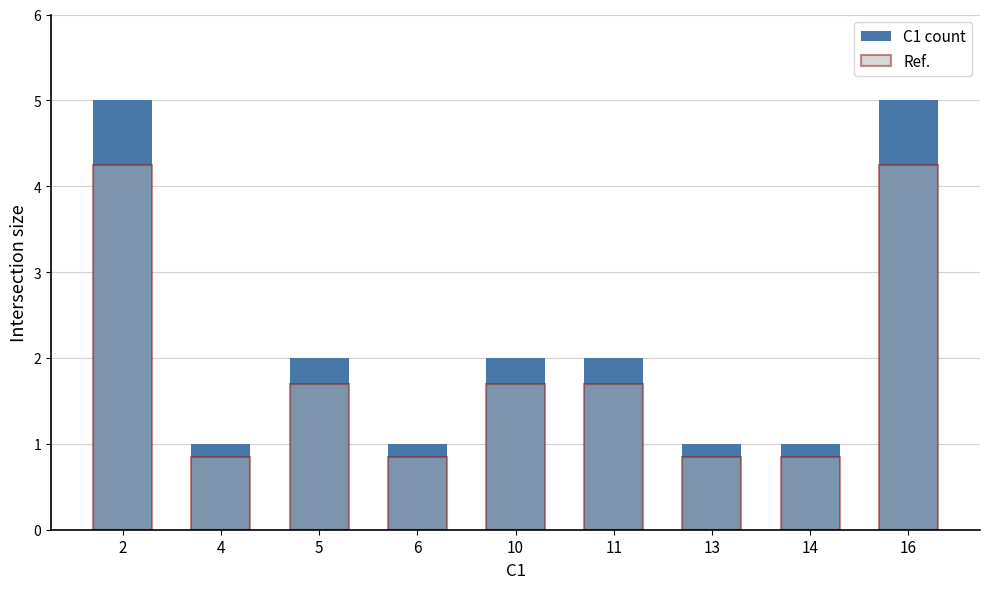

How many bars are there in each group?

2